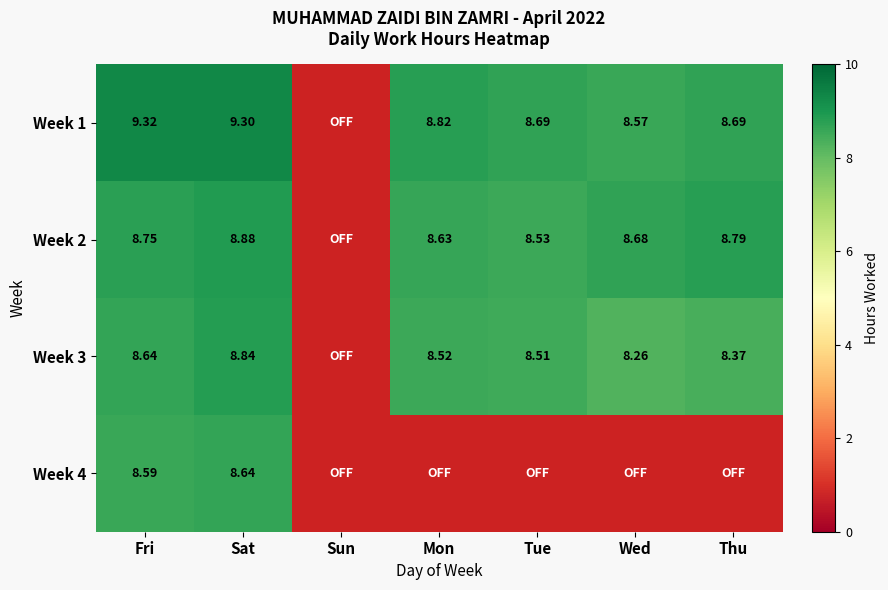

What is the difference between the highest and lowest values at Fri?

0.7